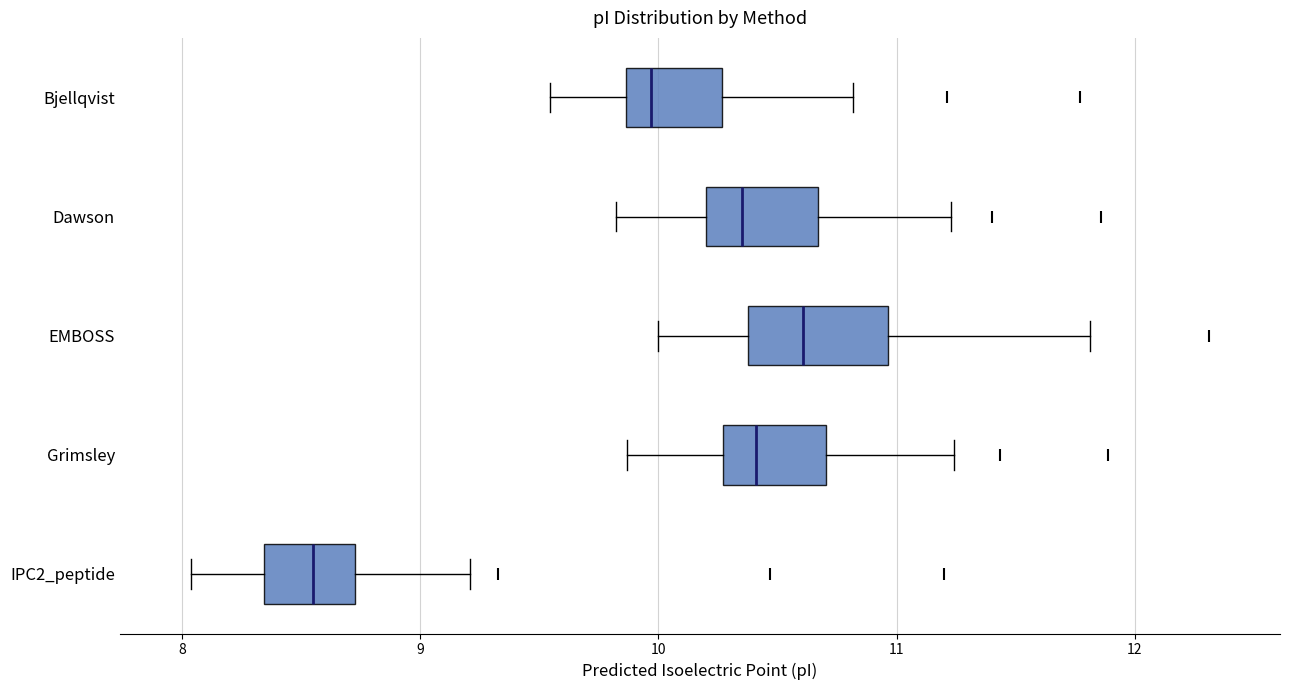

Reading bottom to top, read every box against the x-axis: the position of its median line, the range the box covers, and the ends of its whiskers. The values are not printed on the chart, so give them approximately, as read against the axis.

IPC2_peptide: median 8.6, box 8.3 to 8.7, whiskers 8.0 to 9.2
Grimsley: median 10.4, box 10.3 to 10.7, whiskers 9.9 to 11.2
EMBOSS: median 10.6, box 10.4 to 11.0, whiskers 10.0 to 11.8
Dawson: median 10.4, box 10.2 to 10.7, whiskers 9.8 to 11.2
Bjellqvist: median 10.0, box 9.9 to 10.3, whiskers 9.5 to 10.8